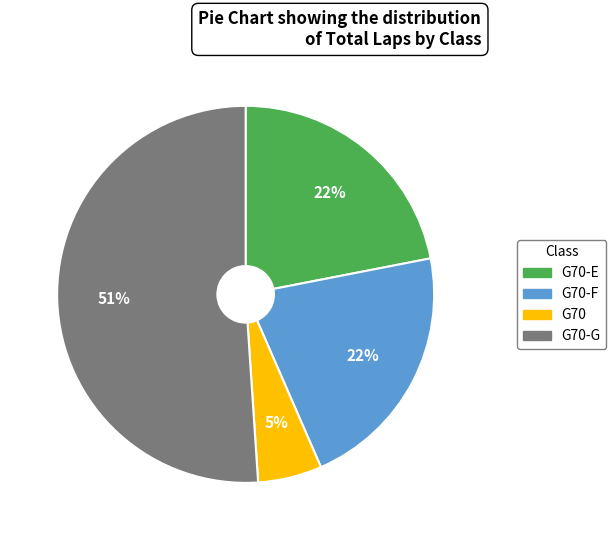

Is there any slice that represents more than half of the pie?

Yes